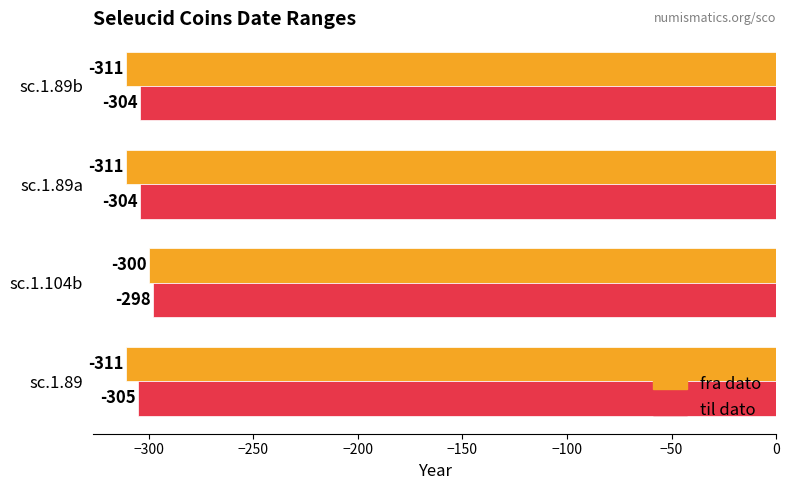

What is the difference between the maximum and second lowest values in the fra dato series?

11